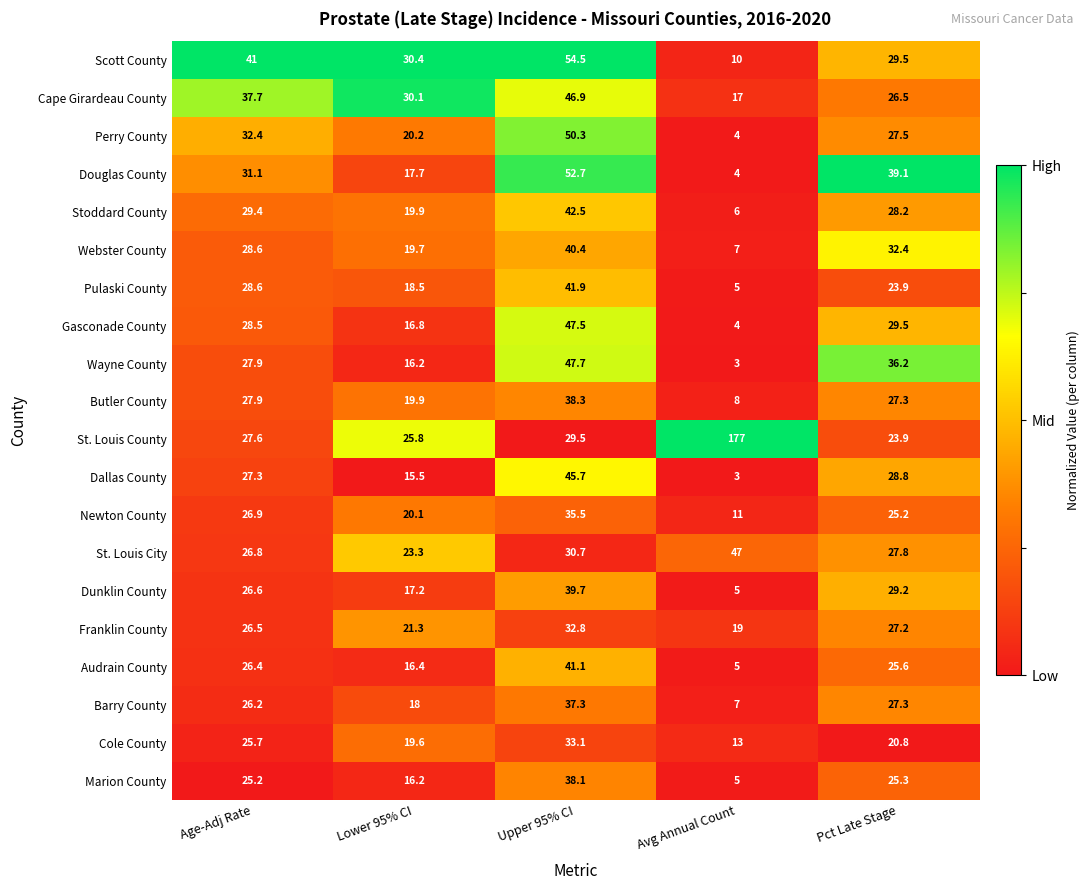

At which category does the chart reach its peak across all series?

Avg Annual Count